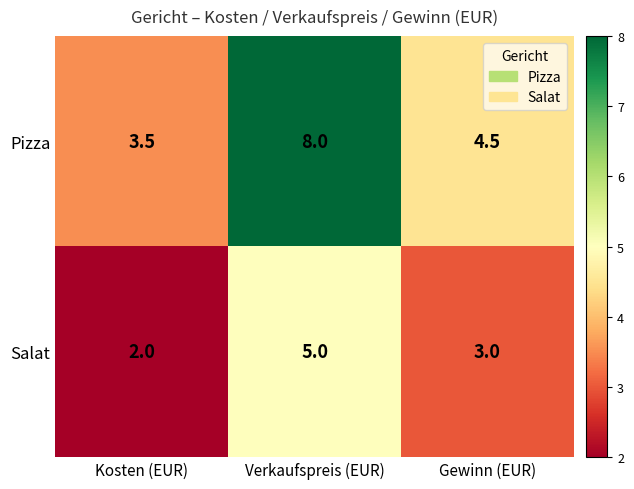

Which series has the largest total across all categories?

Pizza